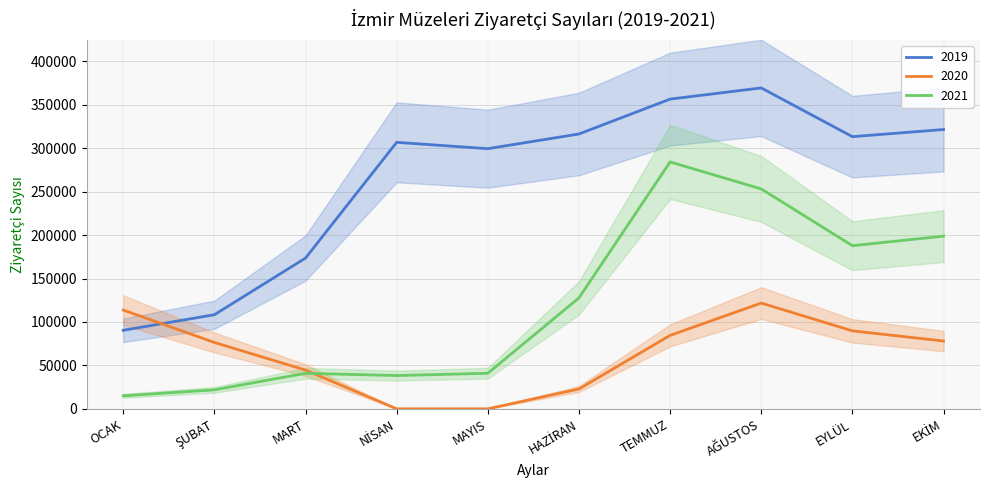

True or false: 2021 has more than 0 points higher than both neighbors.

True